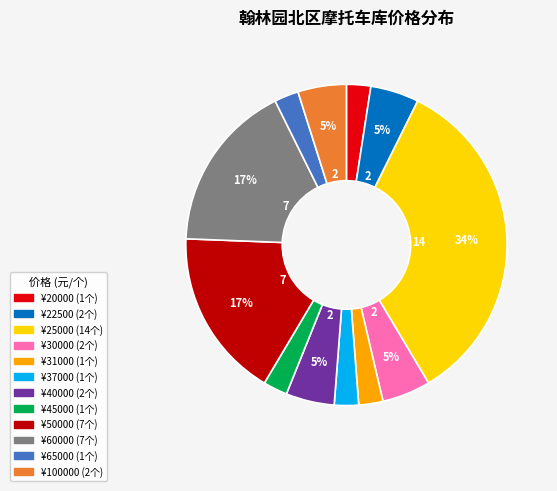

To the nearest percent, what is the average slice percentage?

8%